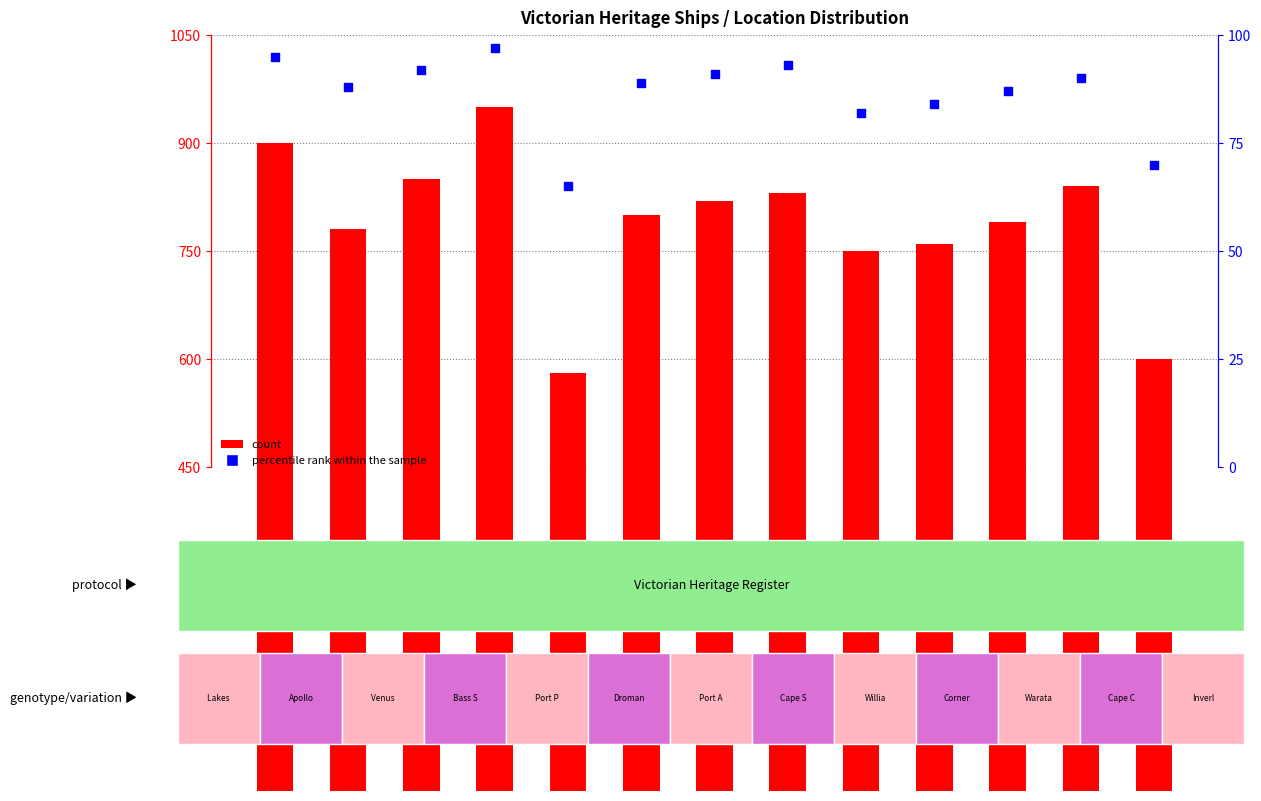

What is the total value across all series at Williamstown?

832